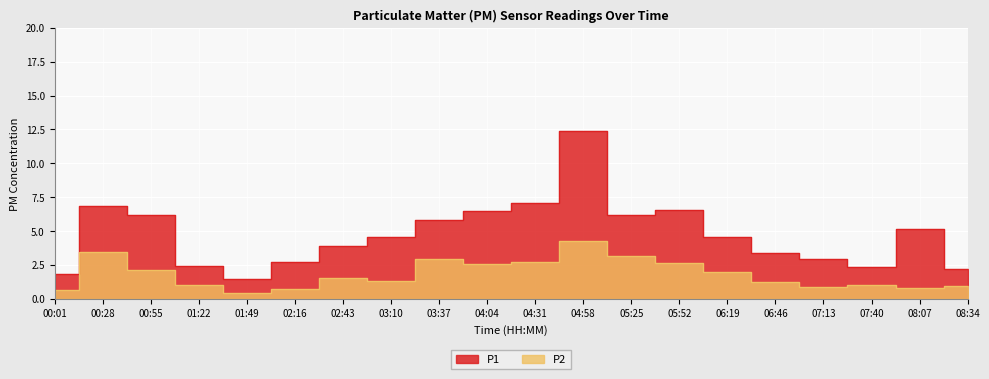

What is the difference between the P1 values at 07:40 and 00:55?

3.9